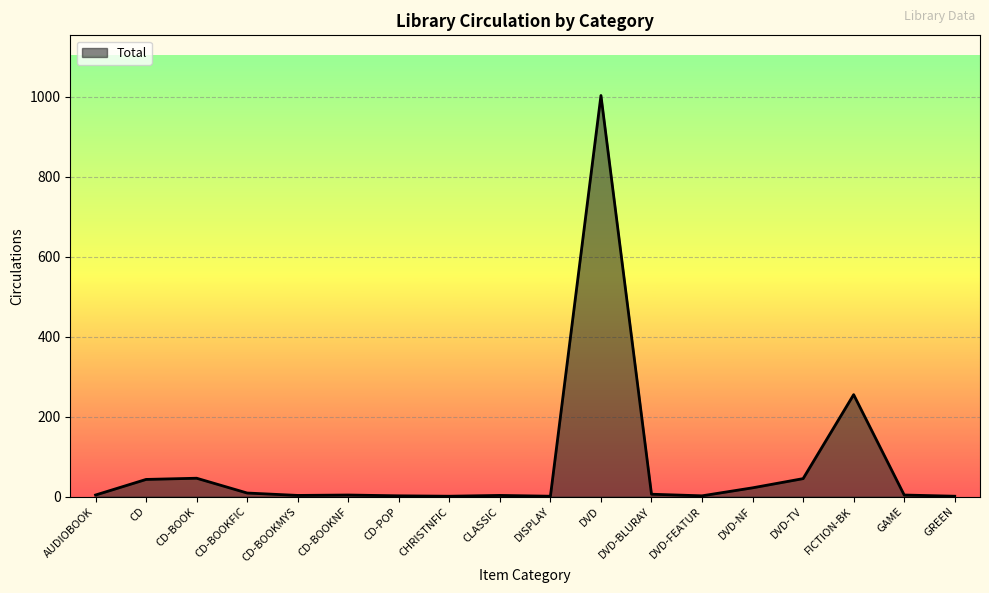

How many lines are shown in the chart?

1